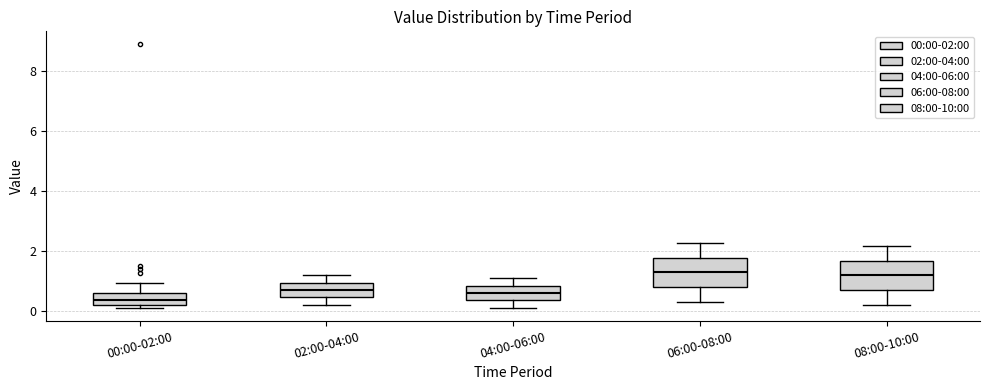

Where is the upper edge of the box for 02:00-04:00 on the y-axis? The values are not printed on the chart, so give them approximately, as read against the axis.

1.0